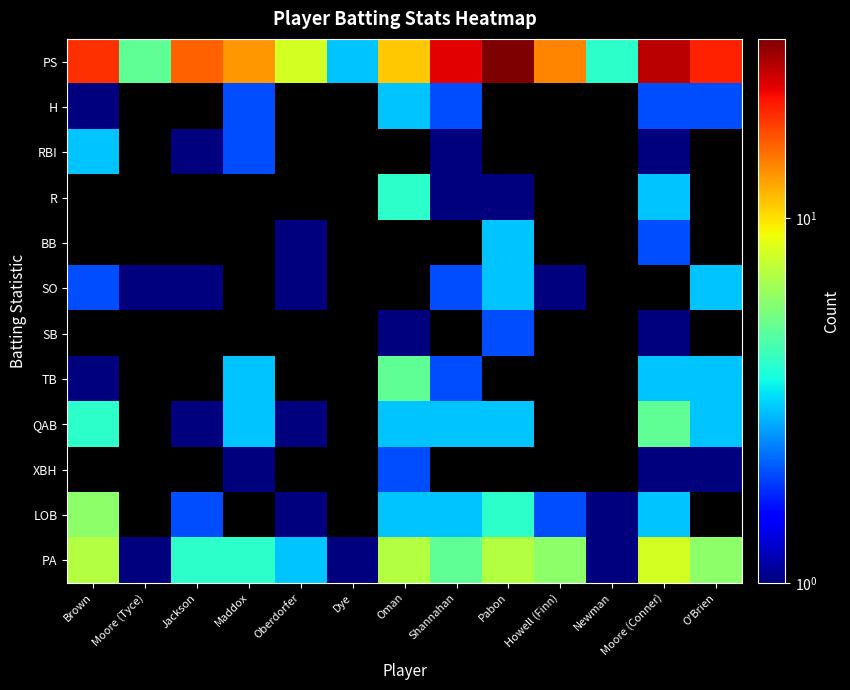

Rank the series at Shannahan from lowest to highest value.

RBI, R, BB, SO, SB, TB, H, QAB, LOB, PS, XBH, PA